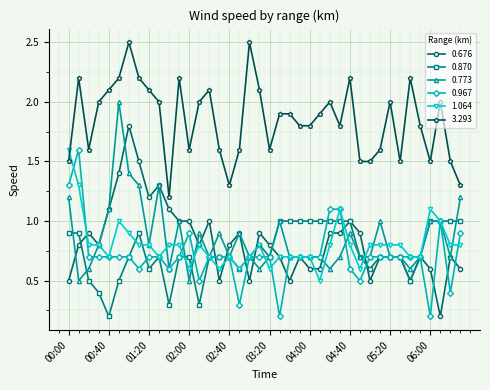

True or false: 3.293 has more than 0 points higher than both neighbors.

True